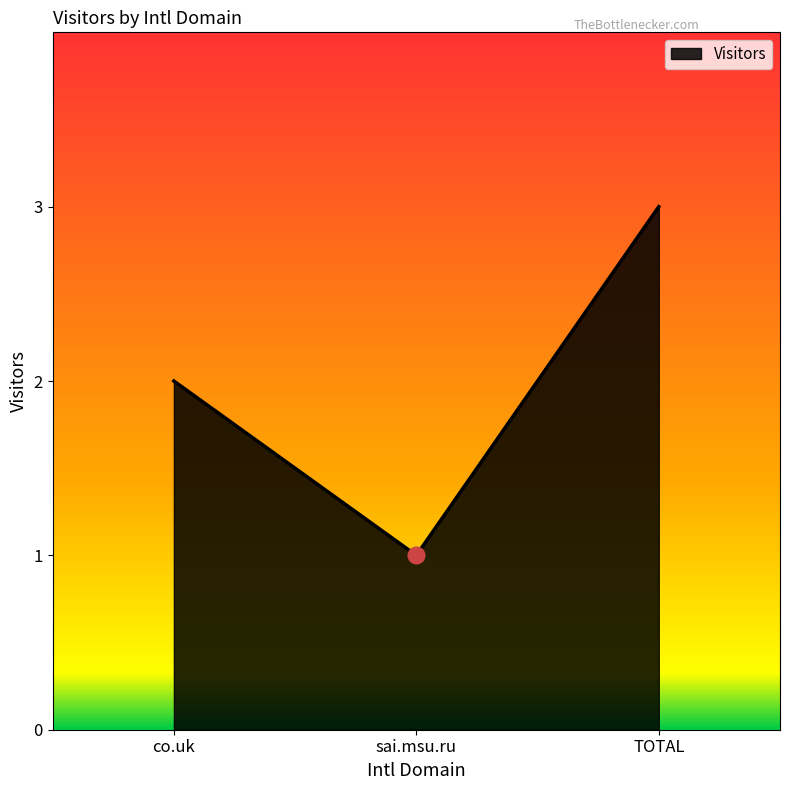

Reading right to left, what are all the values shown in this chart?

TOTAL=3	sai.msu.ru=1	co.uk=2